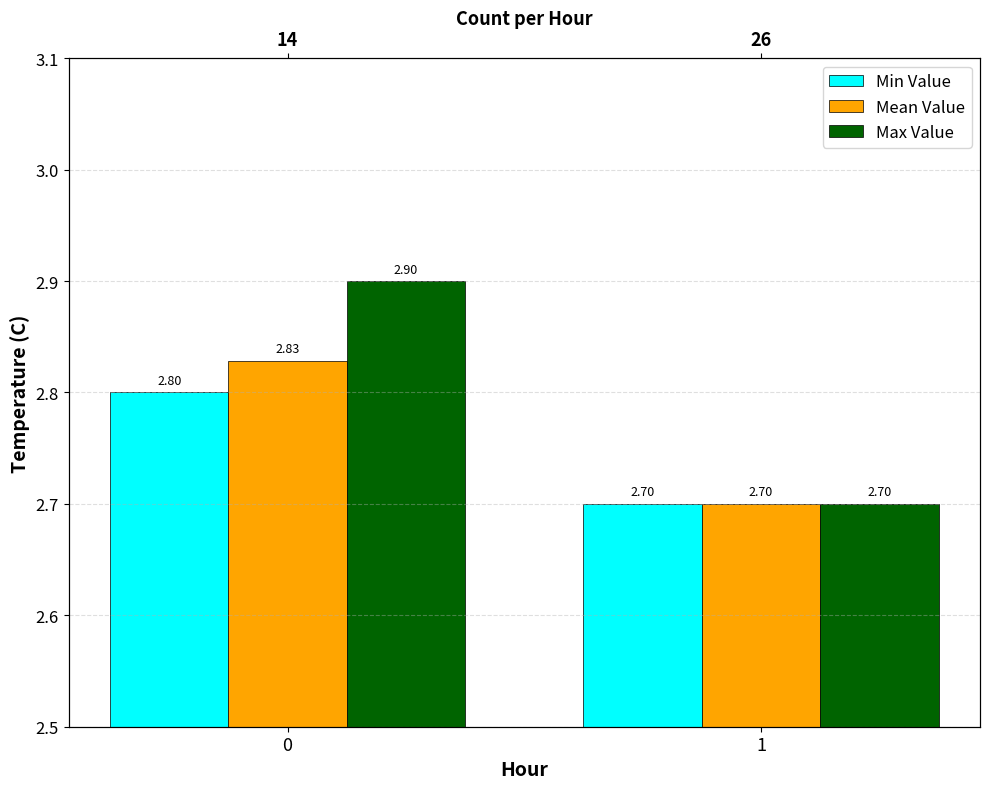

What is the value of the Mean Value bar at the 1st from the left?

2.8